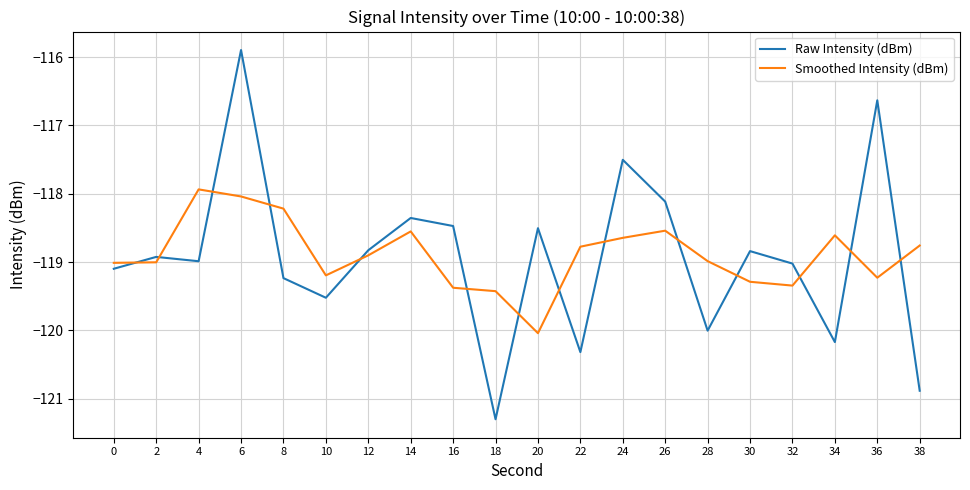

Which category has the lowest value across all series?

18